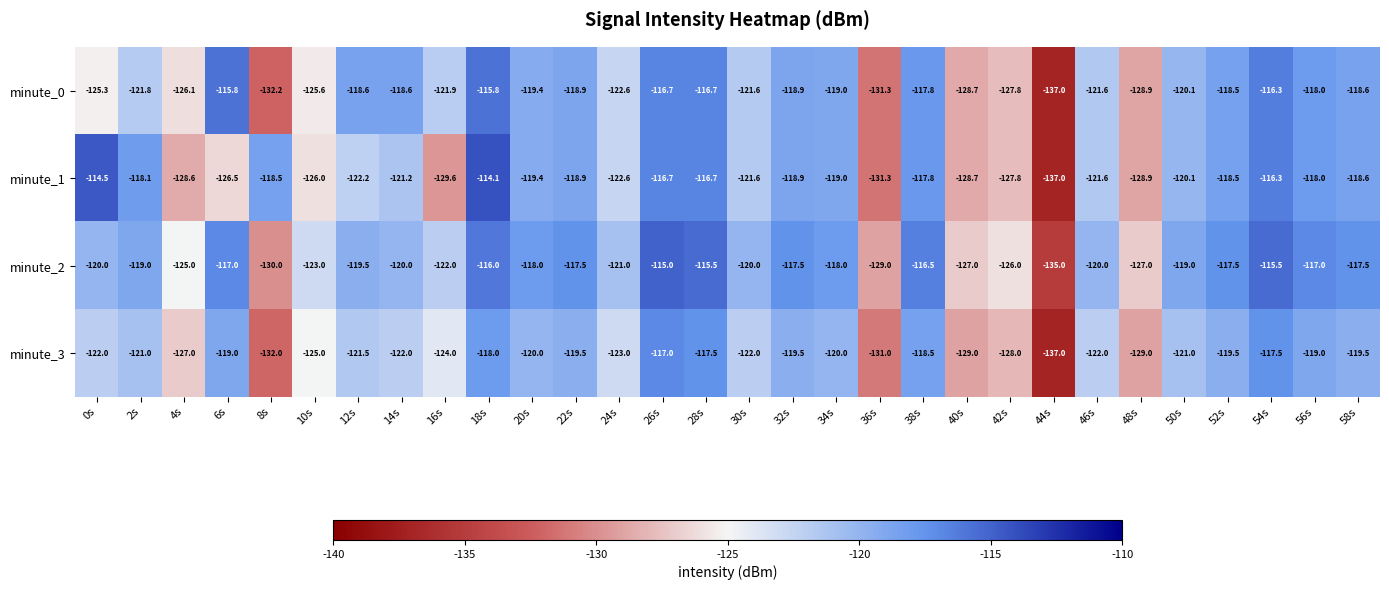

What is the sum of all minute_3 values?

-3681.0